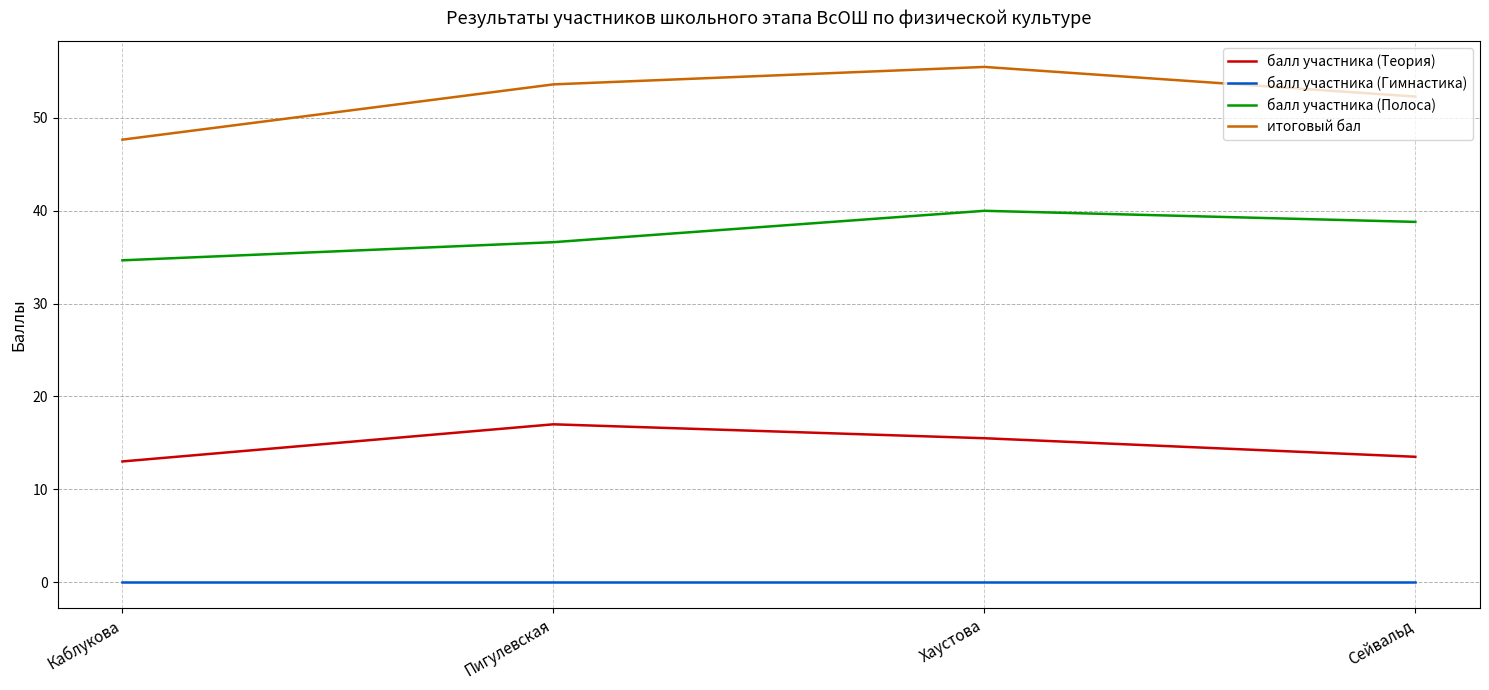

True or false: балл участника (Полоса) has more than 2 interior local peaks.

False